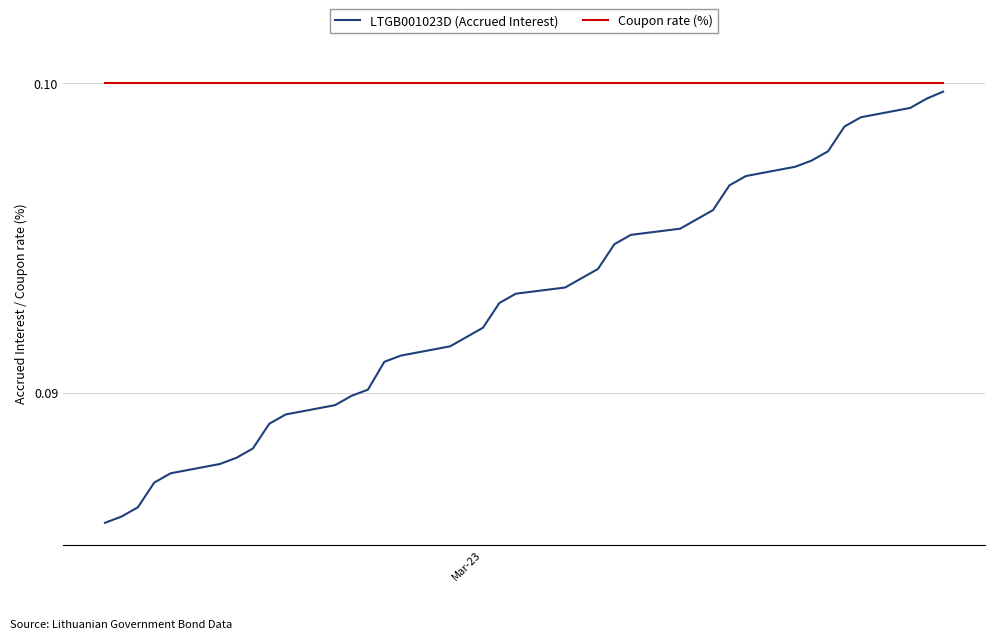

Which series has the largest total across all categories?

Coupon rate (%)